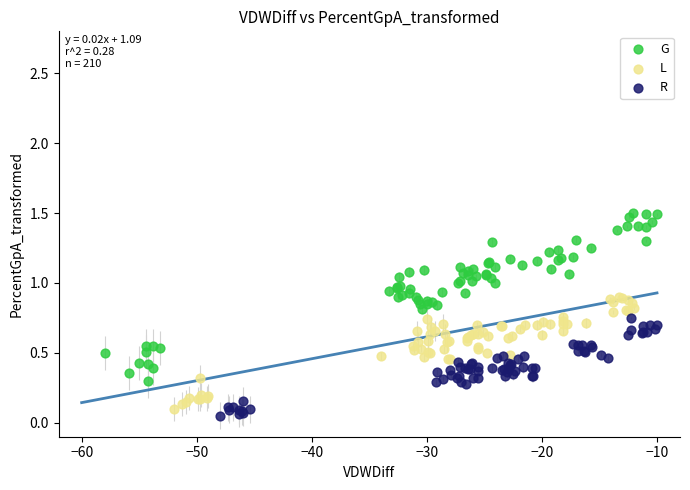

What are all the series names shown in the legend?

G, L, R